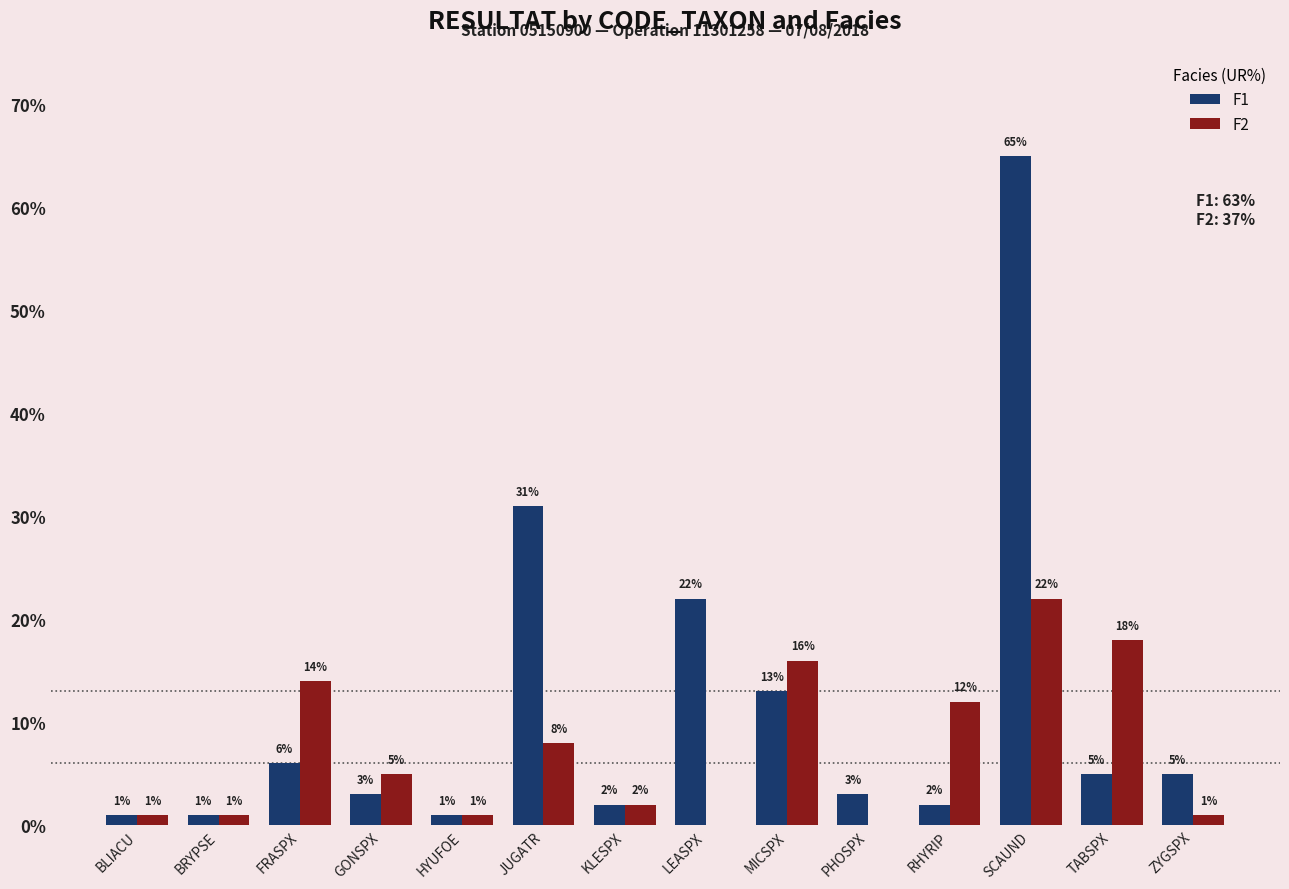

List the labels in order of F2 value, smallest first.

LEASPX, PHOSPX, BLIACU, BRYPSE, HYUFOE, ZYGSPX, KLESPX, GONSPX, JUGATR, RHYRIP, FRASPX, MICSPX, TABSPX, SCAUND